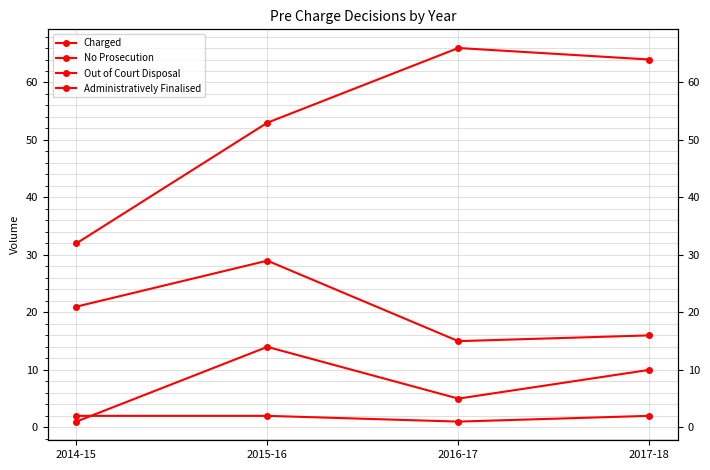

Reading left to right, list all the values displayed in this chart.

Charged: 2014-15=32	2015-16=53	2016-17=66	2017-18=64
No Prosecution: 2014-15=21	2015-16=29	2016-17=15	2017-18=16
Out of Court Disposal: 2014-15=2	2015-16=2	2016-17=1	2017-18=2
Administratively Finalised: 2014-15=1	2015-16=14	2016-17=5	2017-18=10